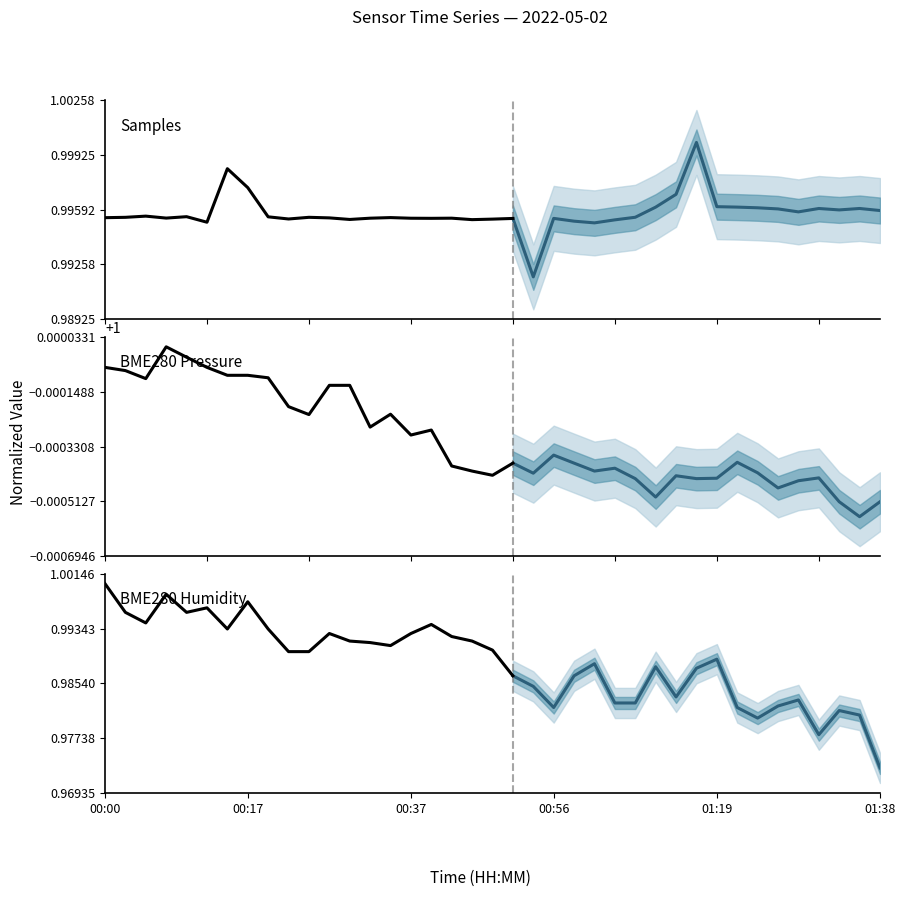

What are all the series names shown in the legend?

Samples, BME280 Pressure, BME280 Humidity